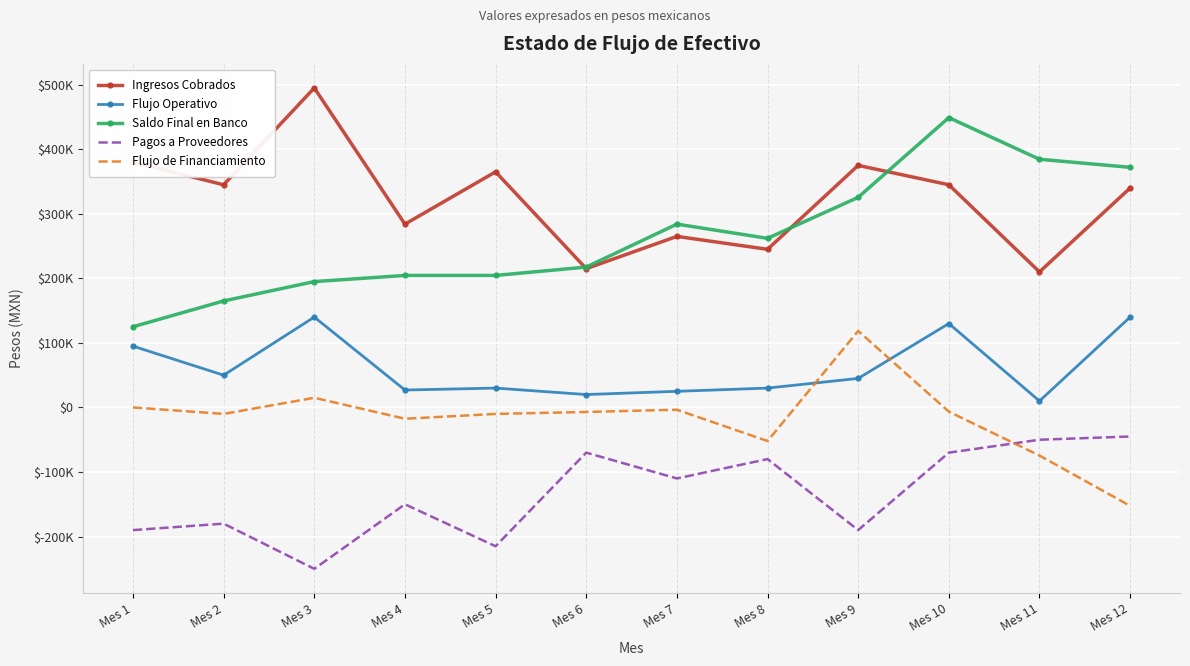

List the labels in order of Flujo Operativo value, smallest first.

Mes 11, Mes 6, Mes 7, Mes 4, Mes 5, Mes 8, Mes 9, Mes 2, Mes 1, Mes 10, Mes 3, Mes 12